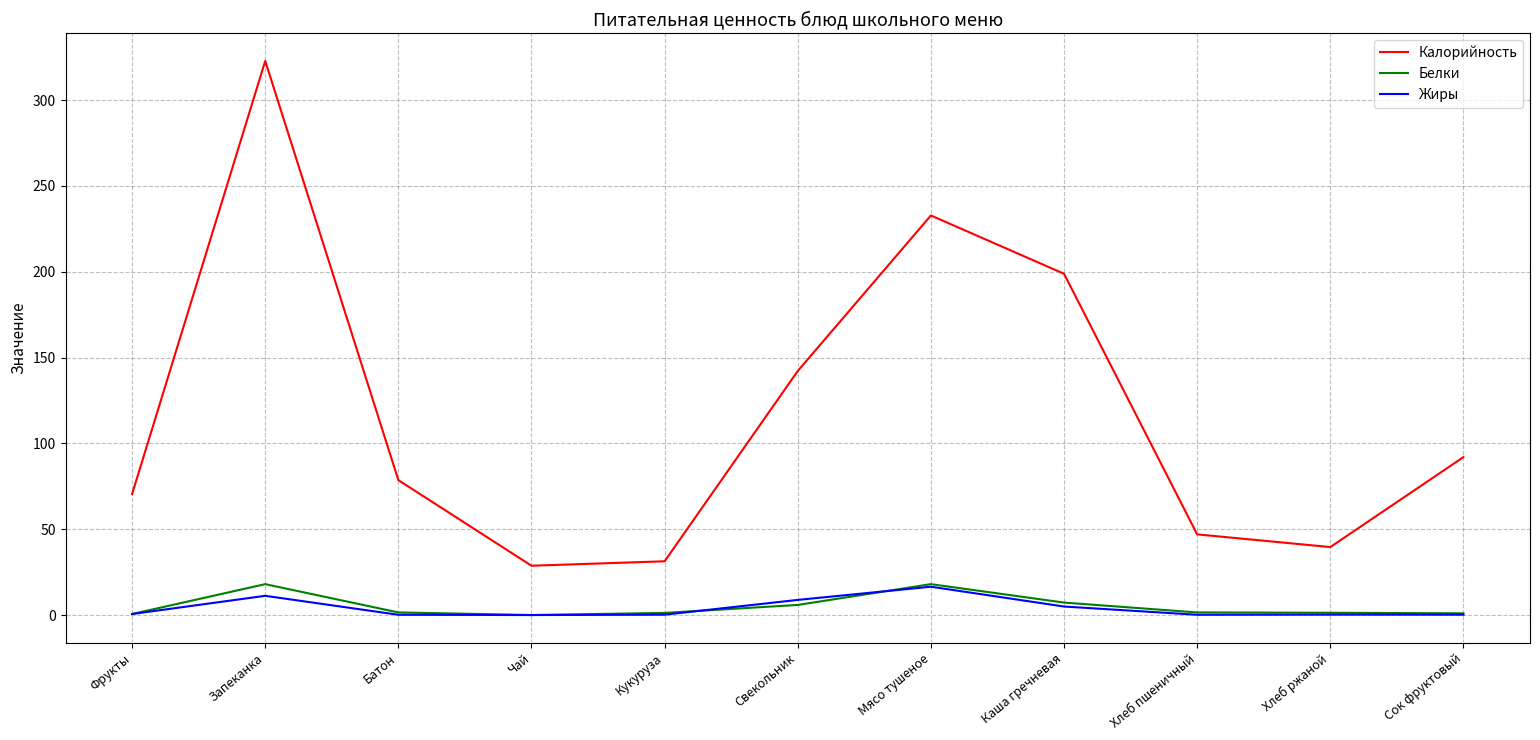

In Калорийность, how many points are lower than both neighbors (excluding endpoints)?

2